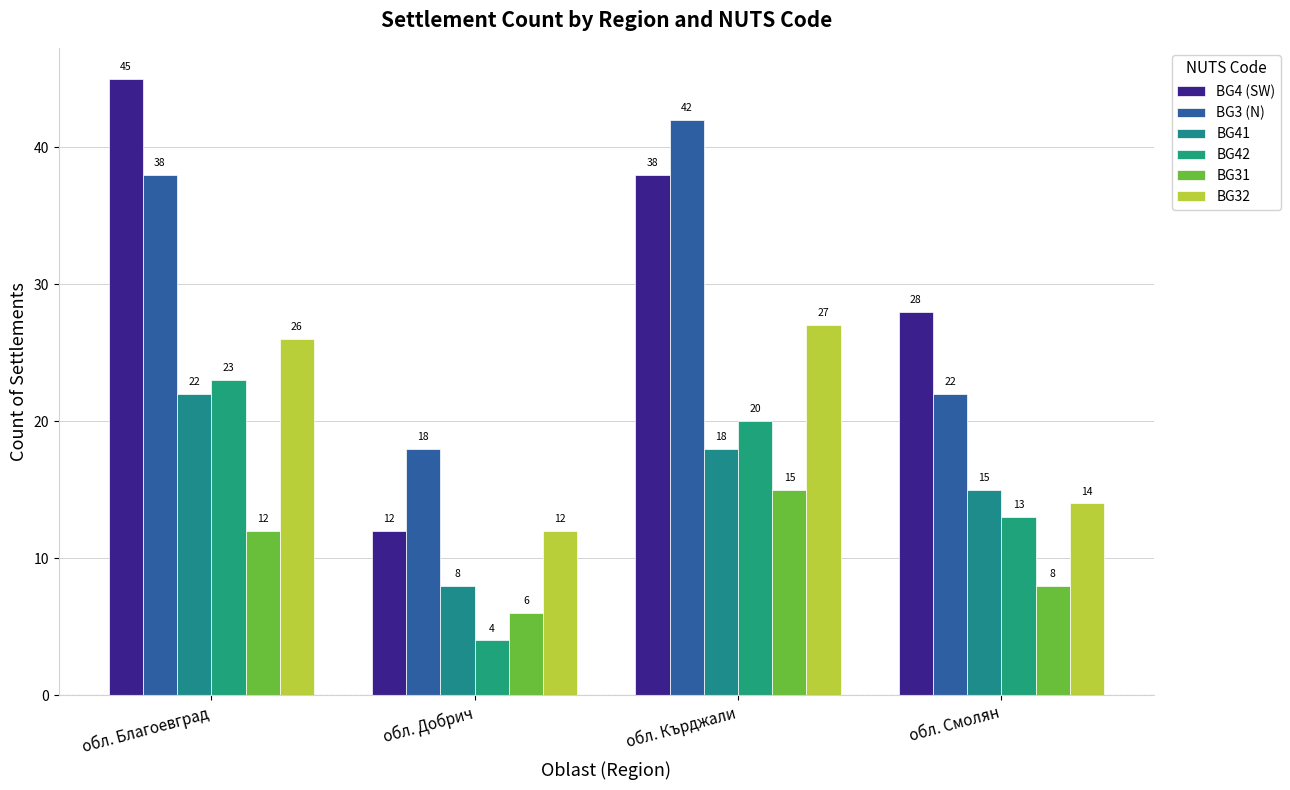

Is it true that BG3 (N) equals 26 at обл. Добрич?

False